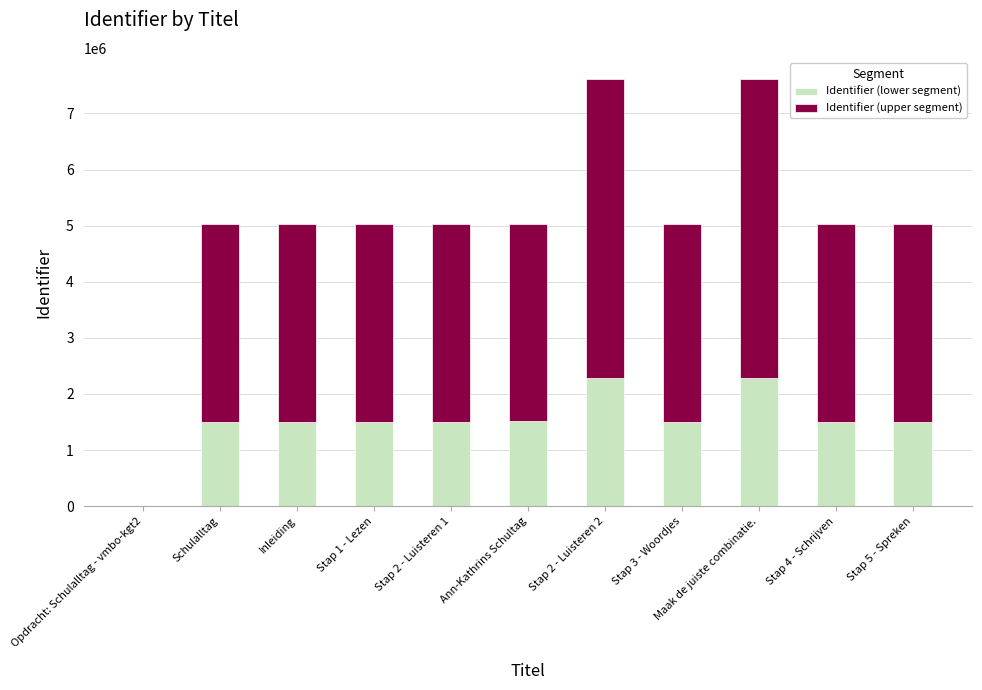

What is the highest value of the Identifier (lower segment) series?

2283015.3